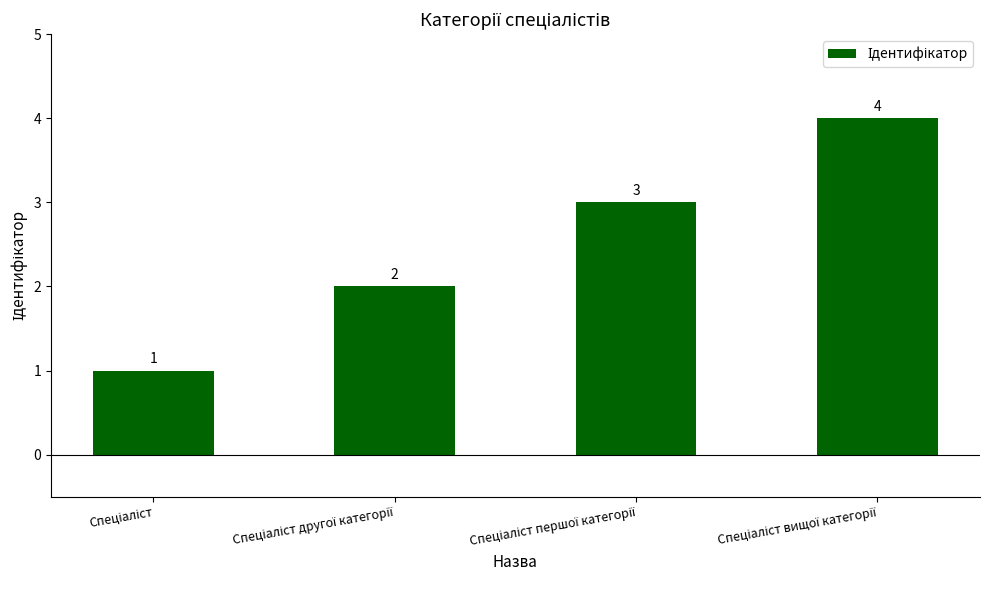

What is the difference between the maximum and minimum values?

3